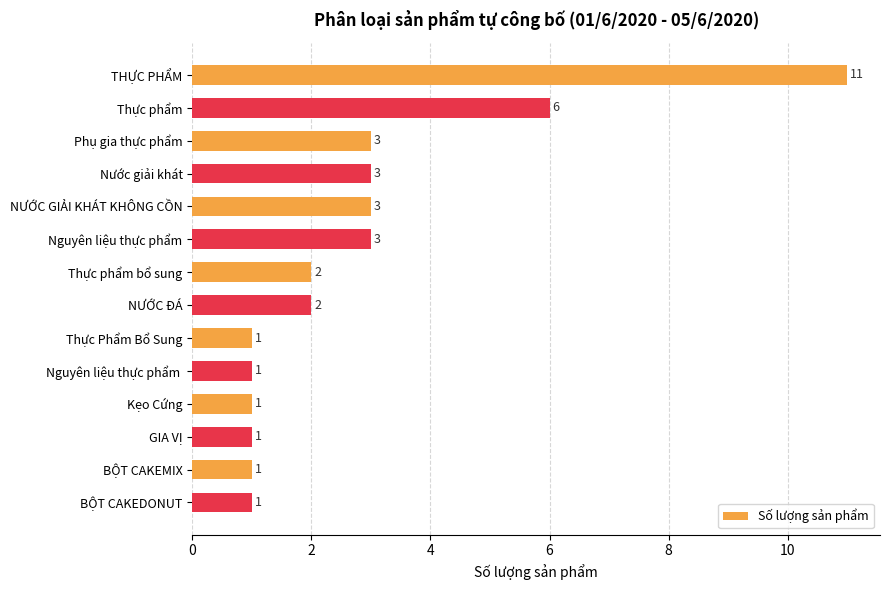

Does the chart contain any negative values?

No